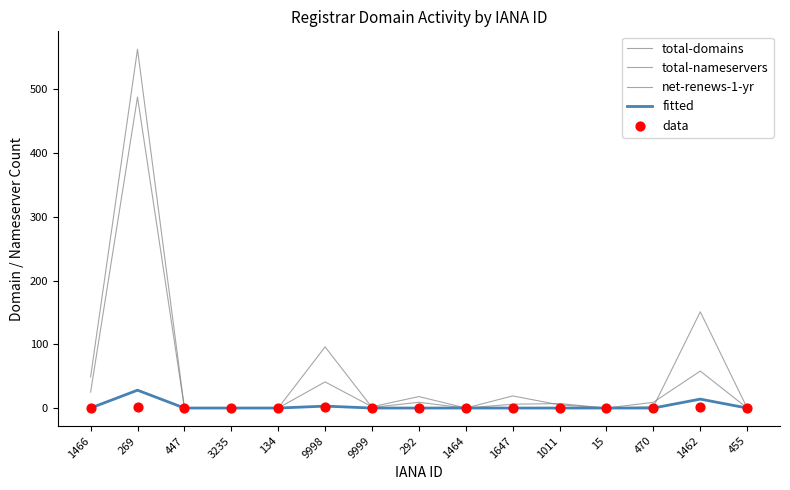

At how many categories does at least one series exceed 465?

1